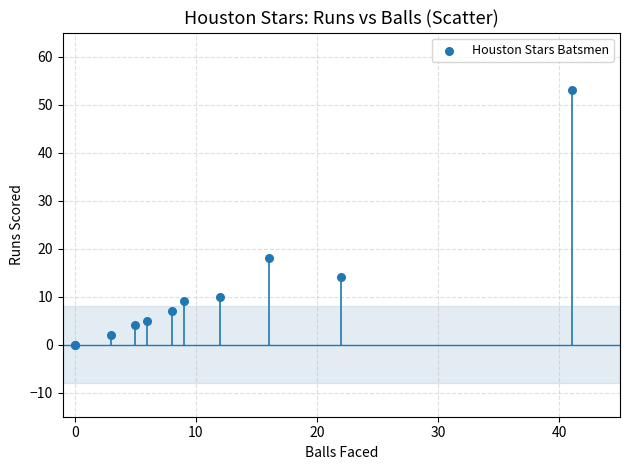

What Y value in the scatter plot is closest to 26?

18